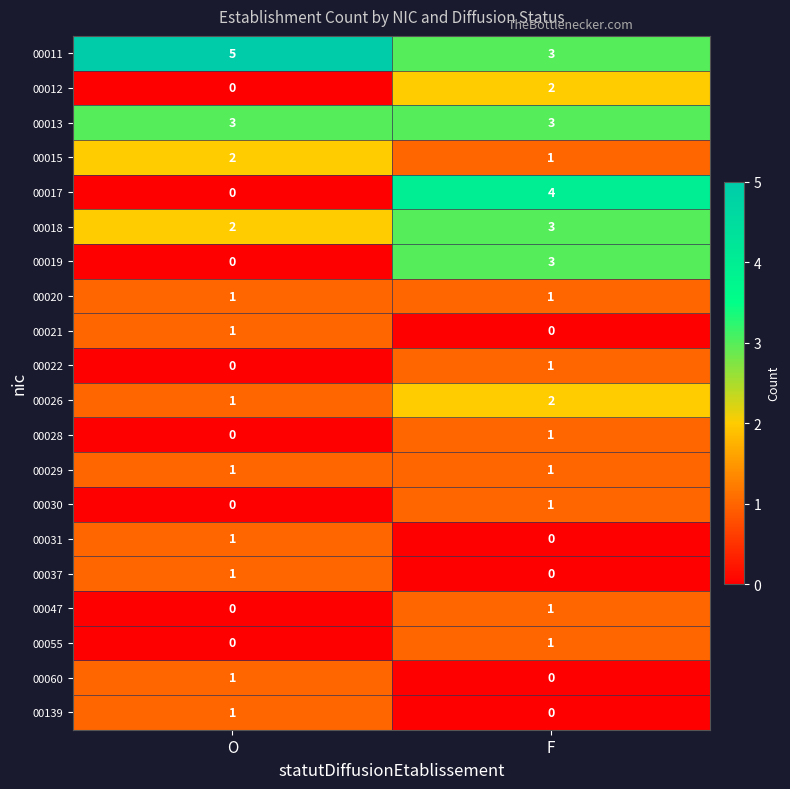

Which series has the largest total across all categories?

00011